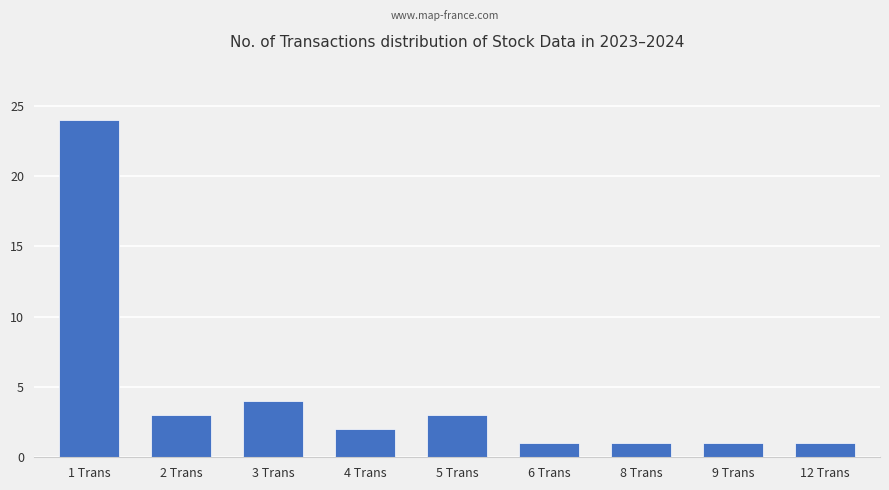

What is the sum of the values at 2 Trans and 5 Trans?

6